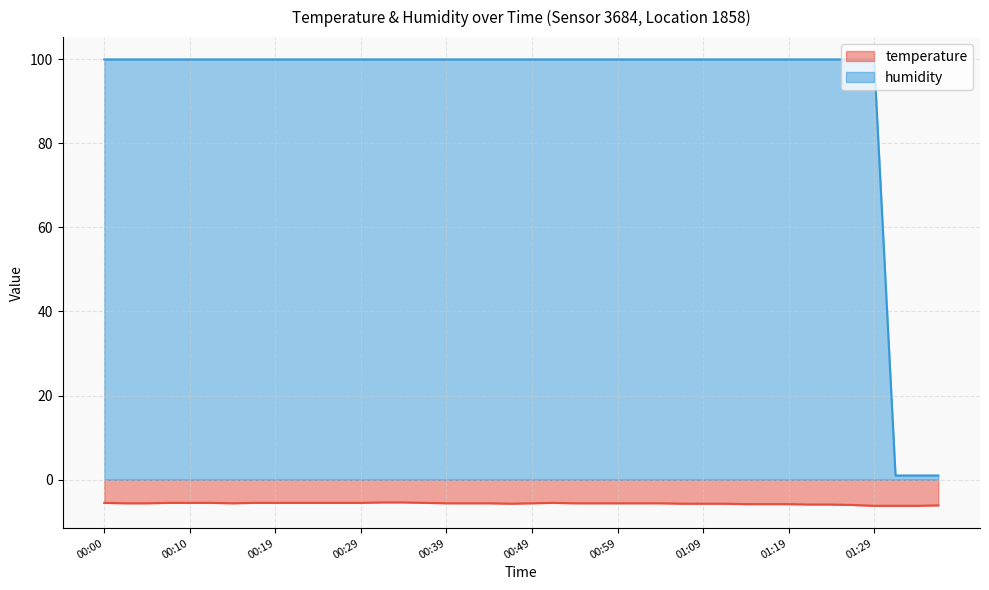

Which category has the lowest value across all series?

01:29